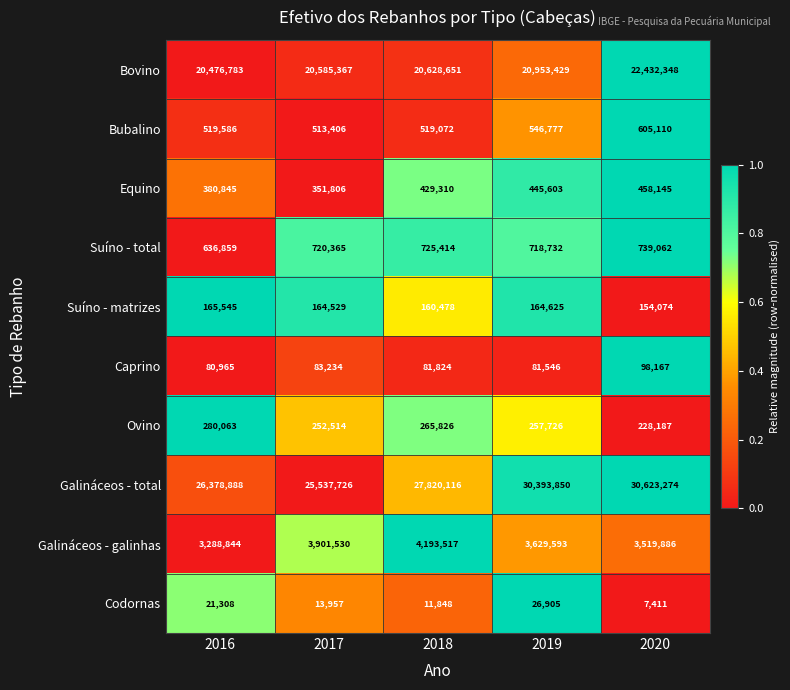

The value of Galináceos - total at 2019 is 41663949. True or false?

False